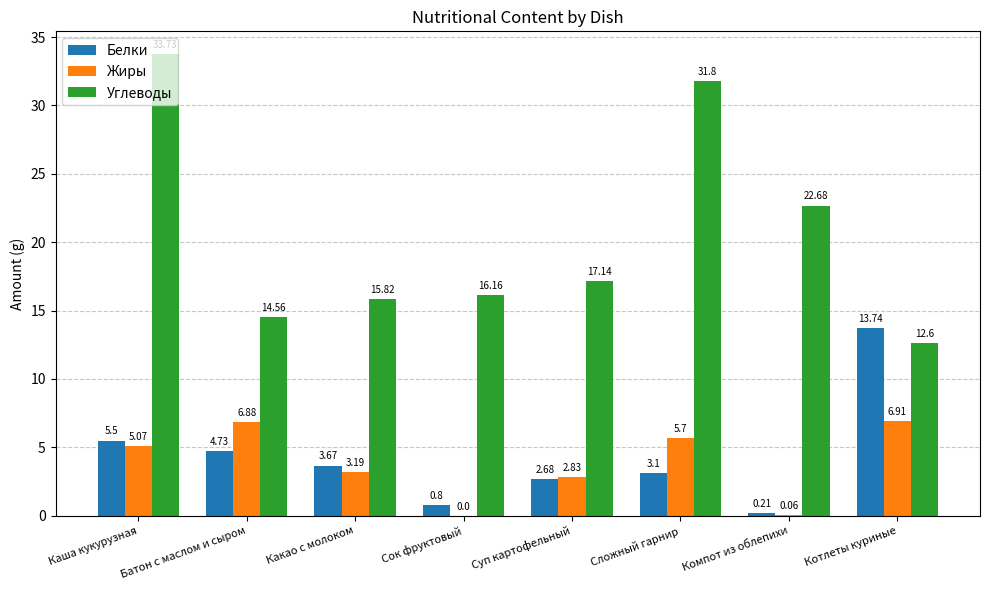

What is the maximum value for Углеводы?

33.7